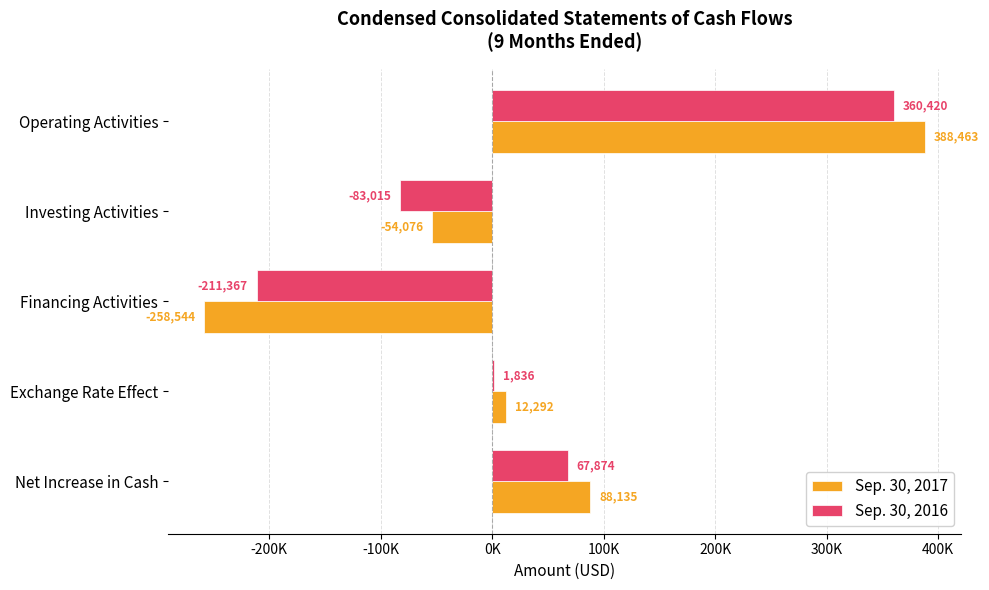

What are all the series names shown in the legend?

Sep. 30, 2017, Sep. 30, 2016